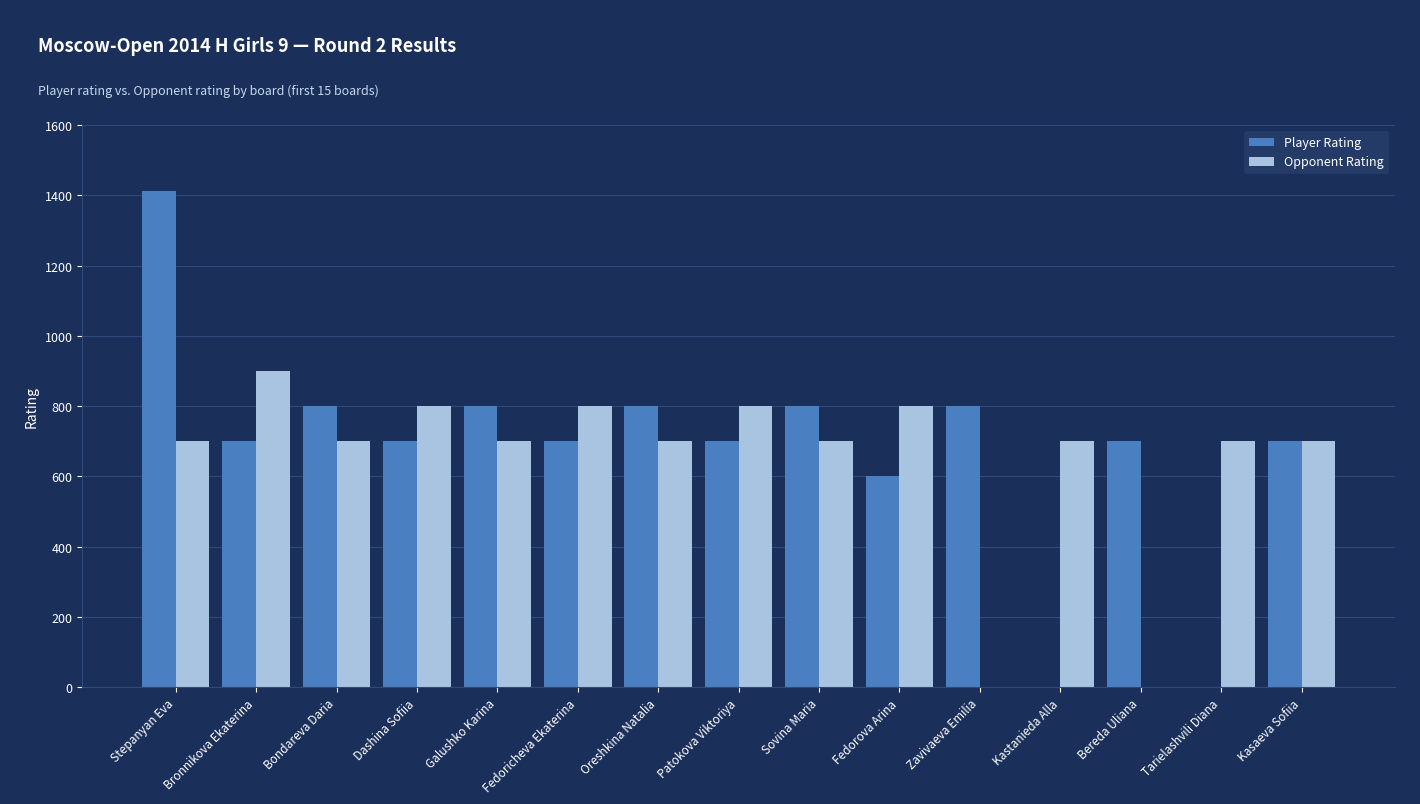

At which category is the sum across all series the highest?

Stepanyan Eva